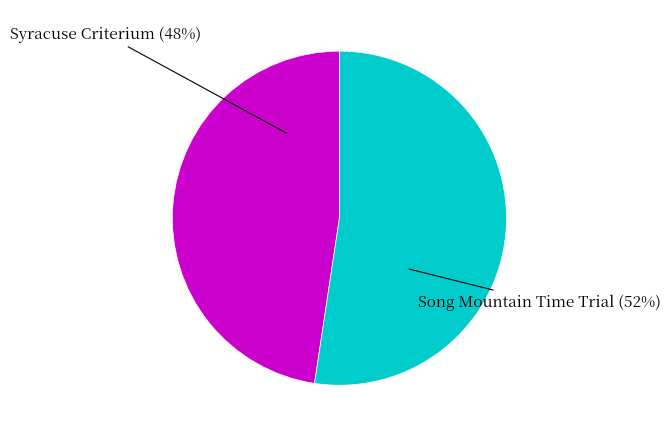

What percentage is the Song Mountain Time Trial slice, to the nearest percent?

52%